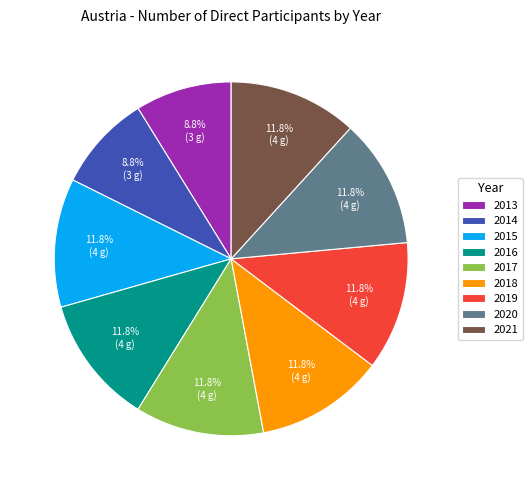

The 2021 slice represents 12% of the pie. True or false?

True